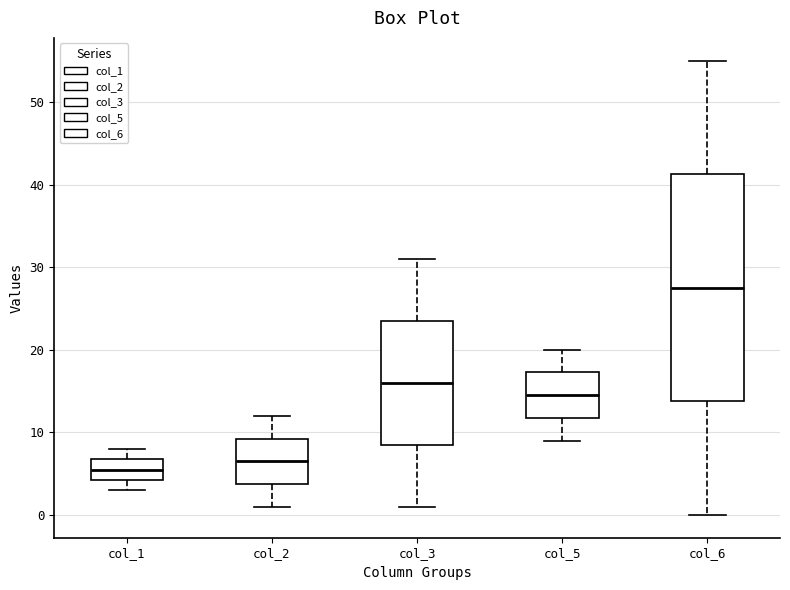

Reading left to right, read every box against the y-axis: the position of its median line, the range the box covers, and the ends of its whiskers. The values are not printed on the chart, so give them approximately, as read against the axis.

col_1: median 6, box 4 to 7, whiskers 3 to 8
col_2: median 7, box 4 to 9, whiskers 1 to 12
col_3: median 16, box 9 to 24, whiskers 1 to 31
col_5: median 15, box 12 to 17, whiskers 9 to 20
col_6: median 28, box 14 to 41, whiskers 0 to 55